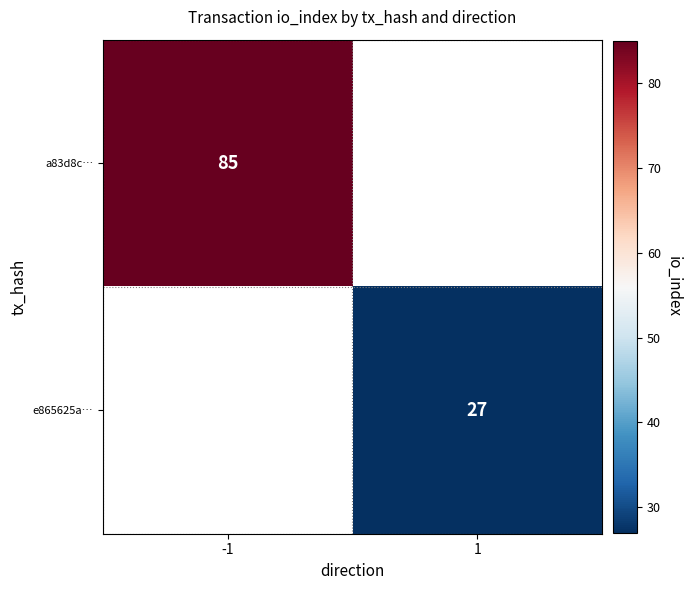

Which label corresponds to the largest value in the chart?

-1